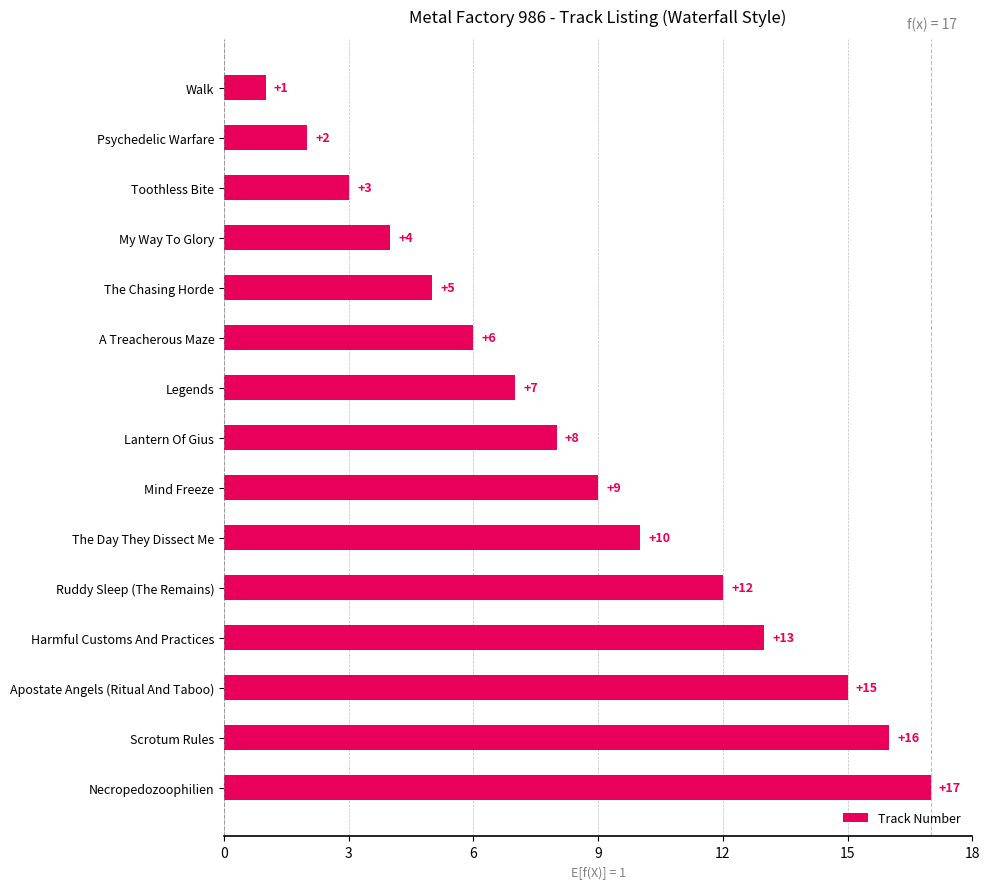

What is the difference between the second highest and minimum values?

15